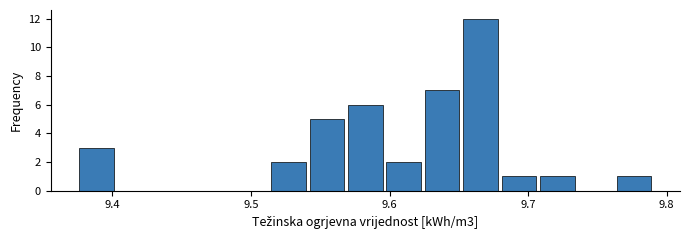

Read against the x-axis, roughly where is the centre of the tallest bar?

9.67